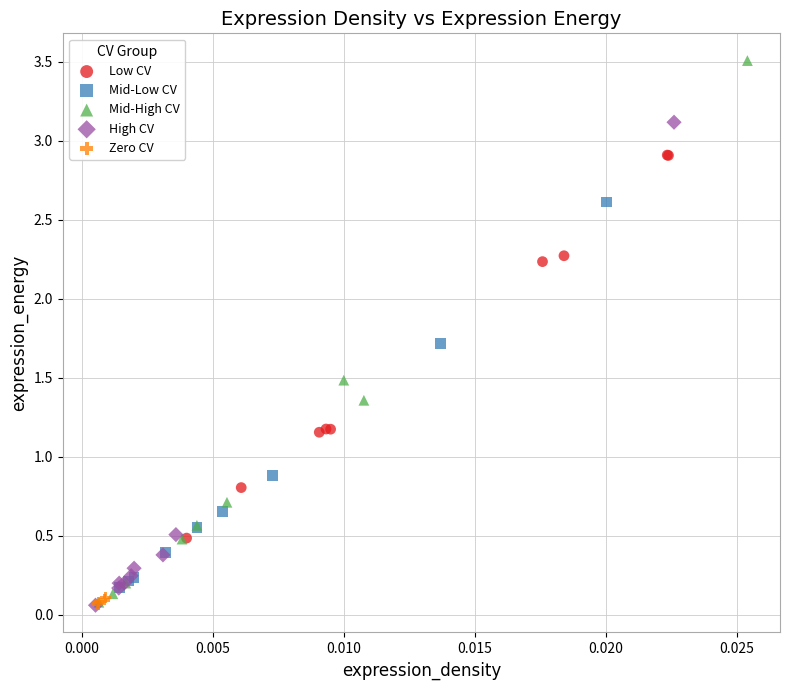

Which series has the widest spread of Y values?

Mid-High CV